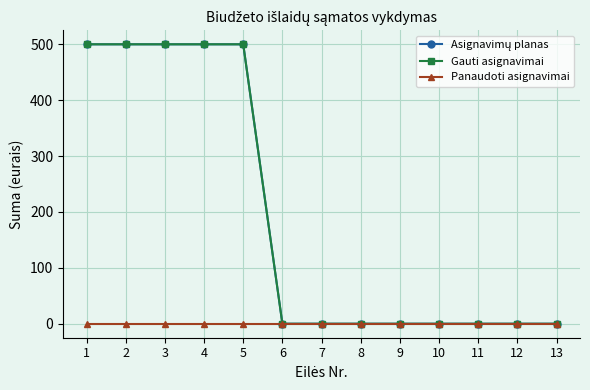

At which category does the chart reach its minimum across all series?

6